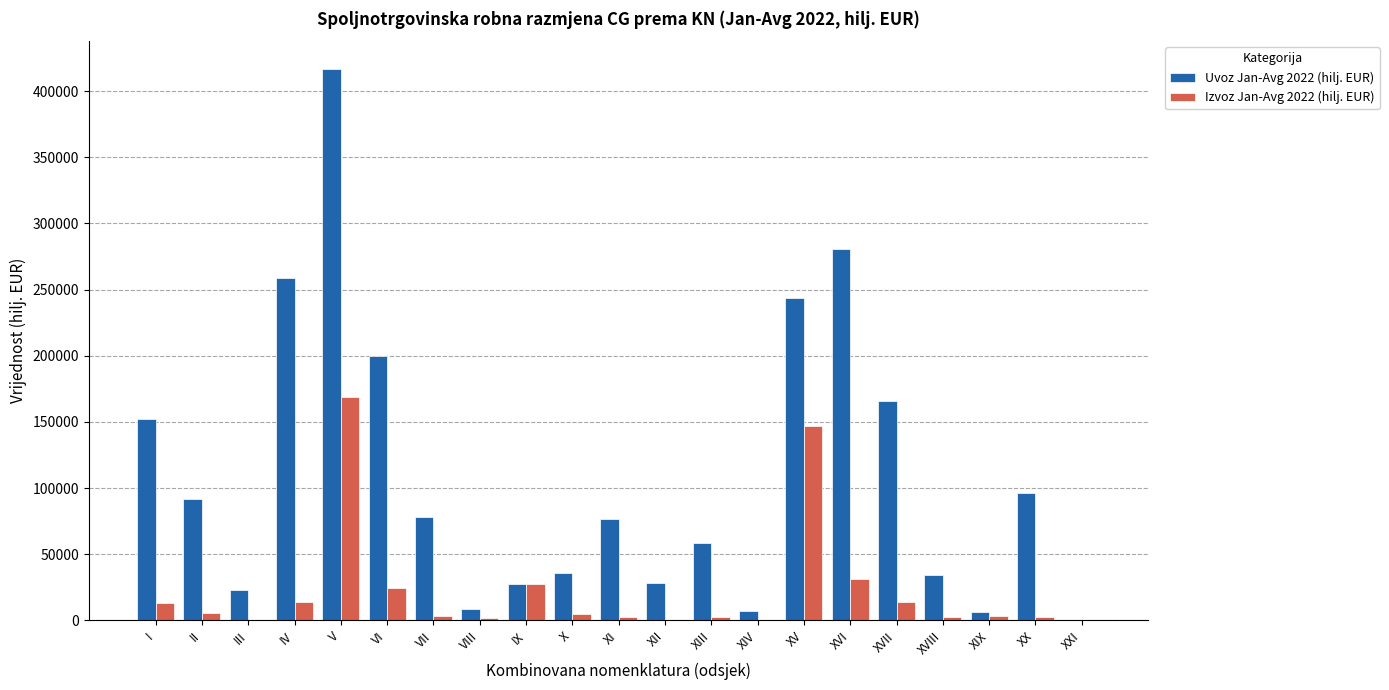

How many categories are shown in the chart?

21